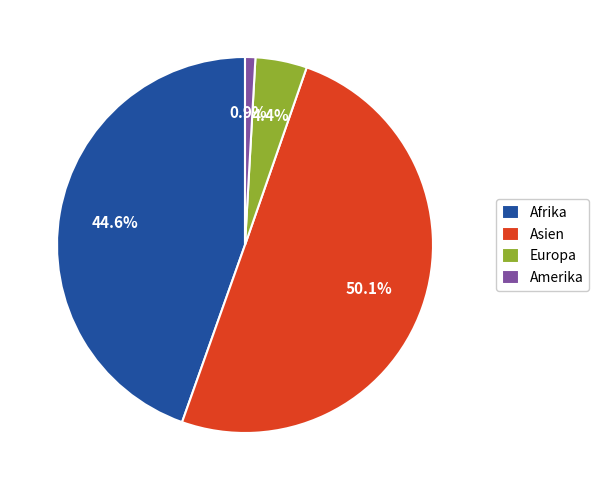

To the nearest percent, what is the difference between the largest and smallest slice percentages?

49%